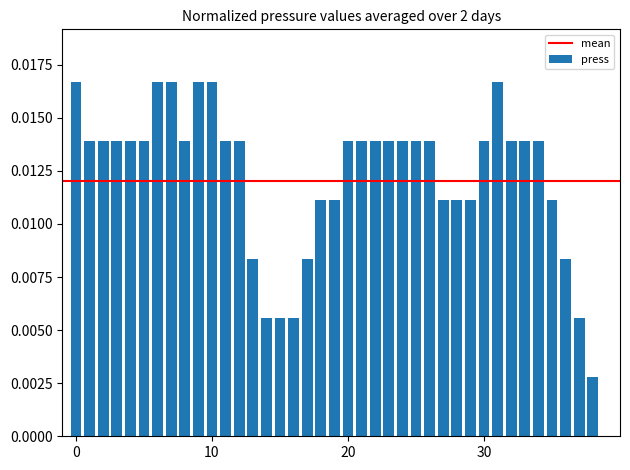

How many positive values are there?

39